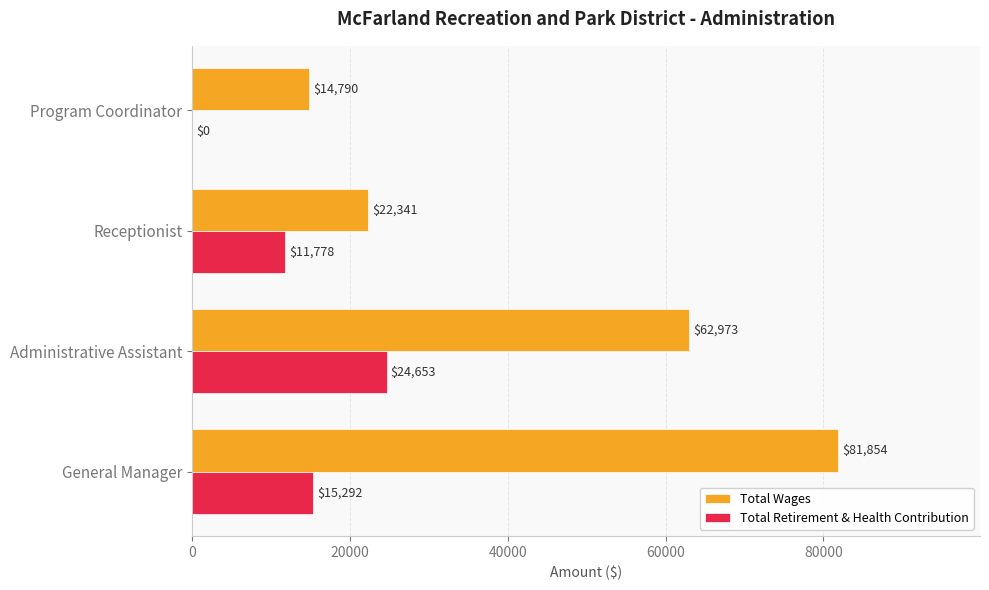

Between General Manager and Administrative Assistant, which series saw the biggest shift?

Total Wages